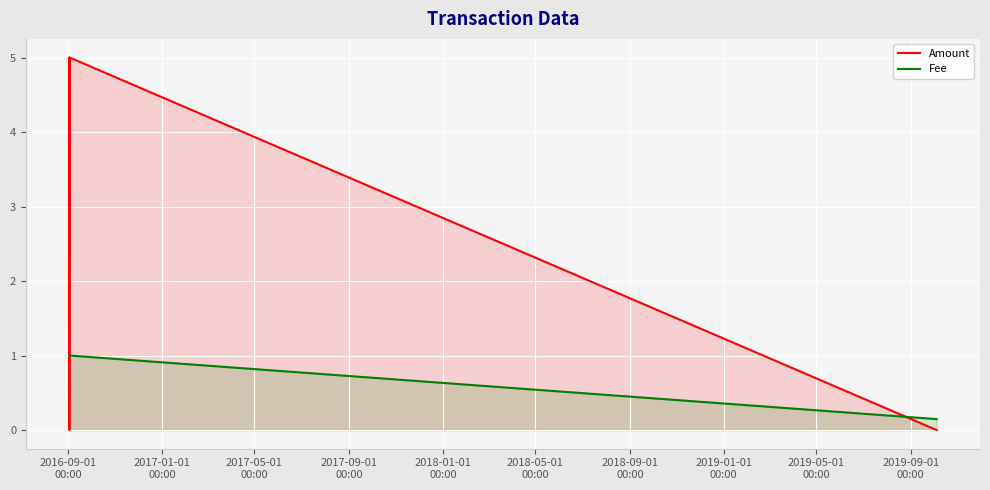

What is the difference between the maximum and minimum values in the Fee series?

0.9